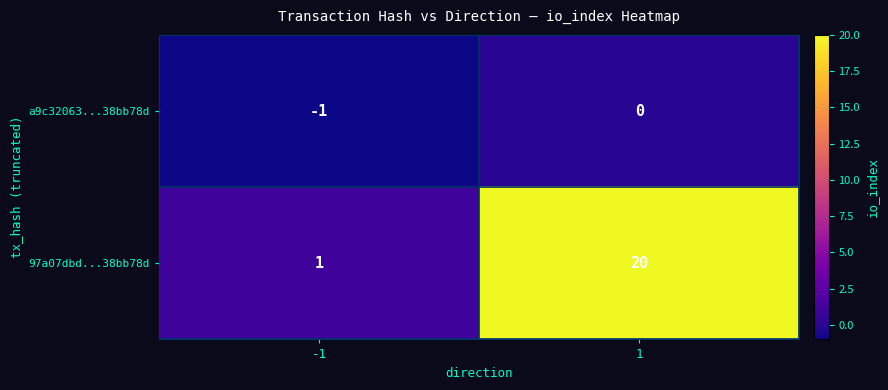

The value of a9c32063...38bb78d at 1 is 0. True or false?

True